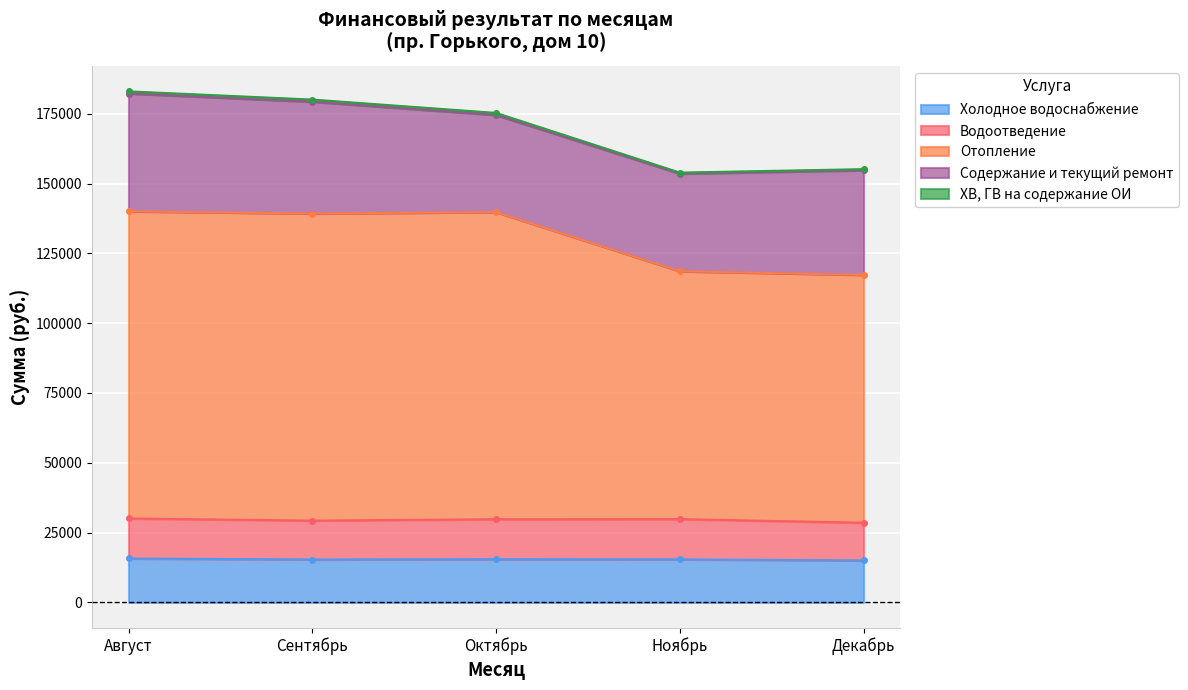

The Холодное водоснабжение series shows 15462 at Октябрь. True or false?

True